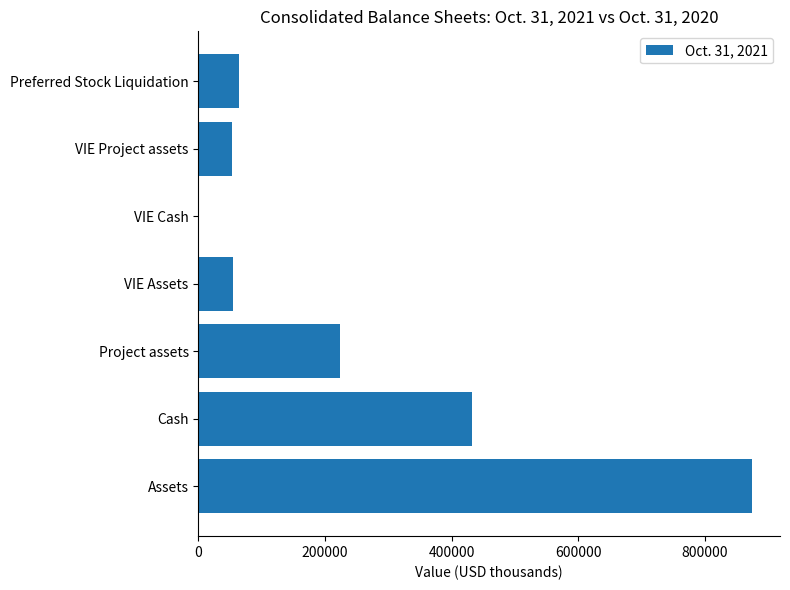

What is the change in value from Cash to VIE Project assets?

-379201